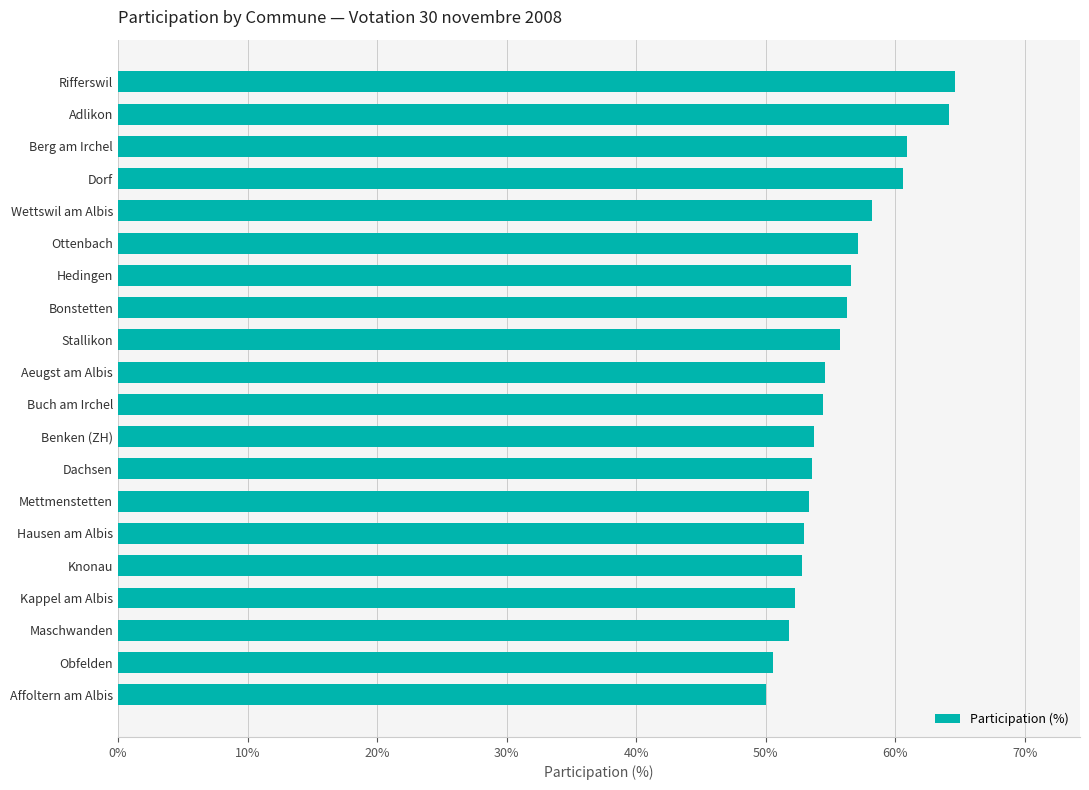

What is the smallest value displayed?

50.0